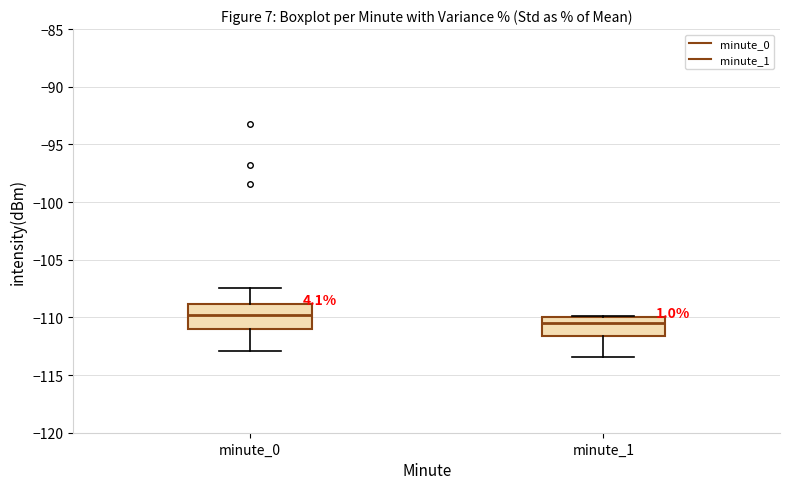

Which box has the lowest median line?

minute_1